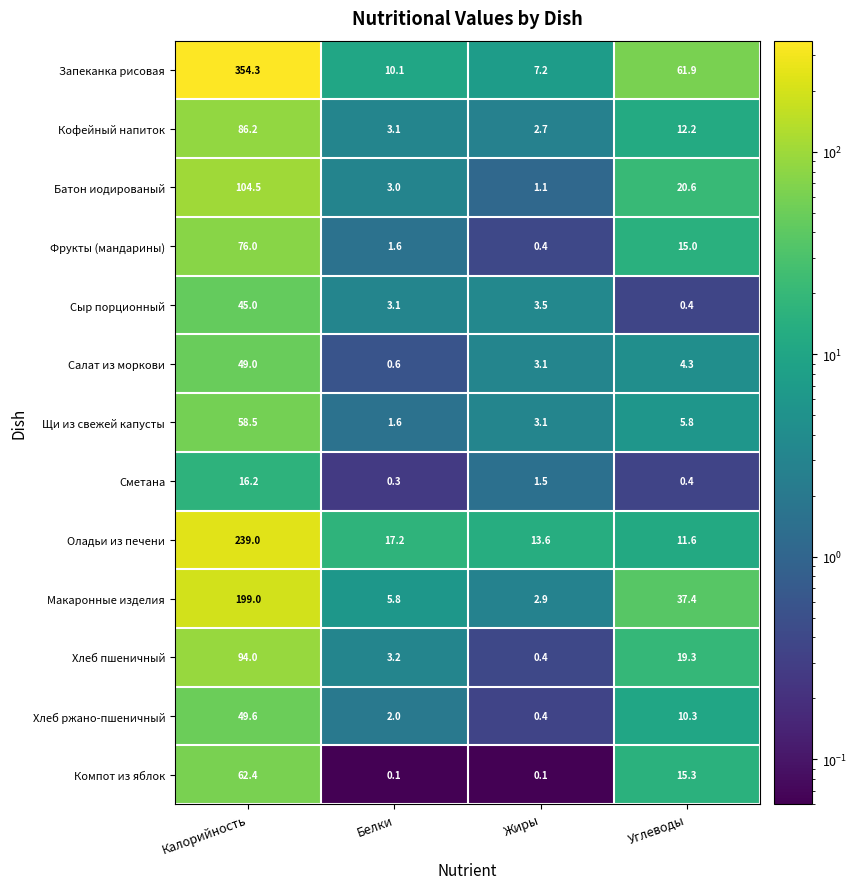

Which category has the highest value across all series?

Калорийность